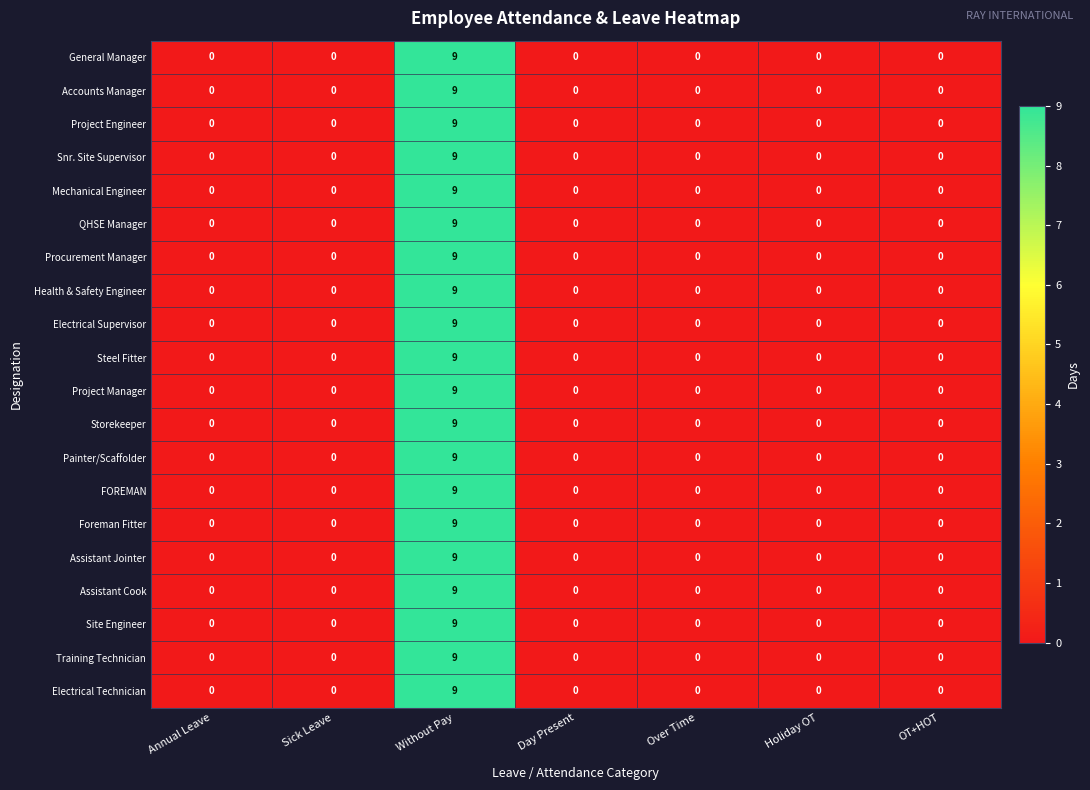

At which category is the sum across all series the highest?

Without Pay